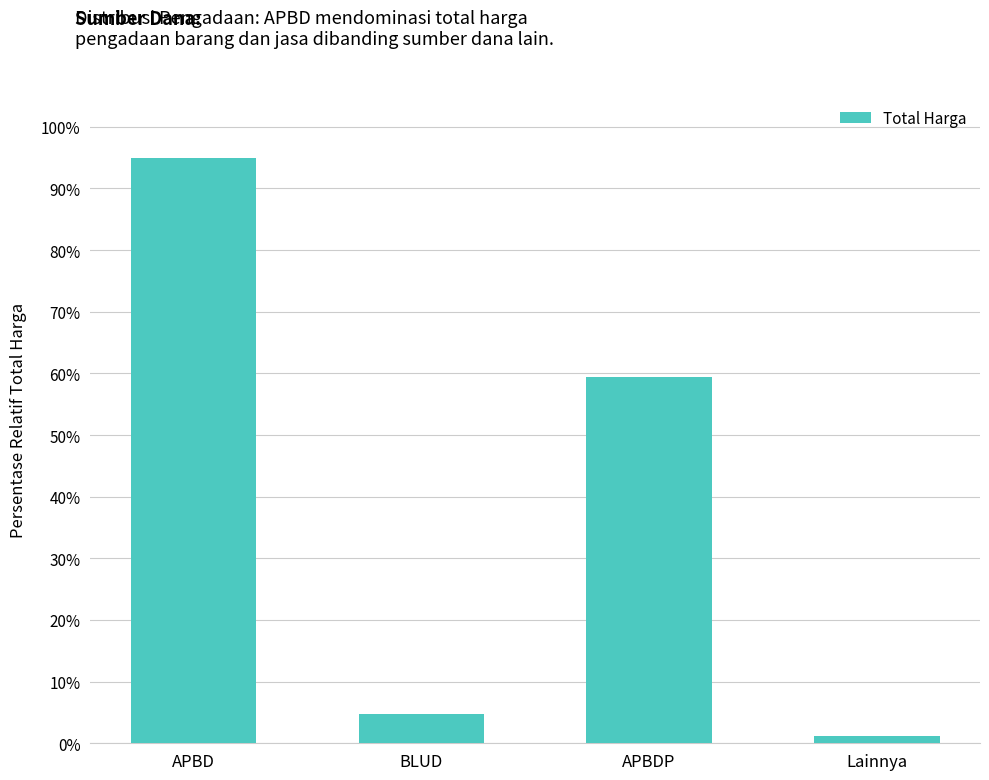

What is the label of the 4th bar from the left?

Lainnya